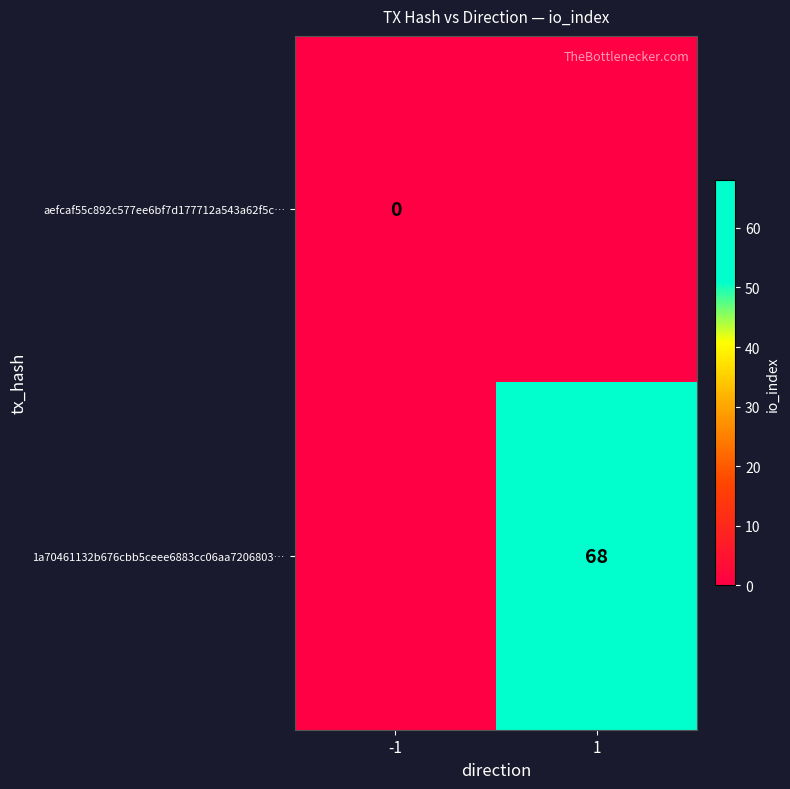

What is the maximum value shown in the chart?

68.0